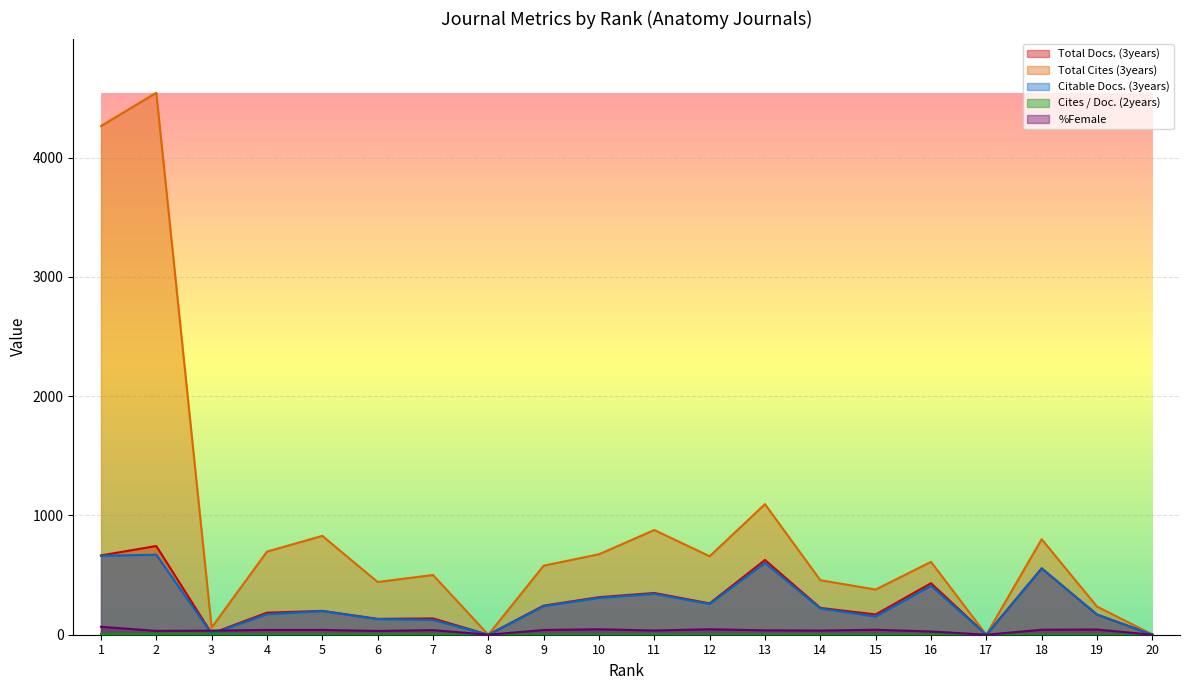

True or false: Total Cites (3years) and Citable Docs. (3years) cross at least once.

False